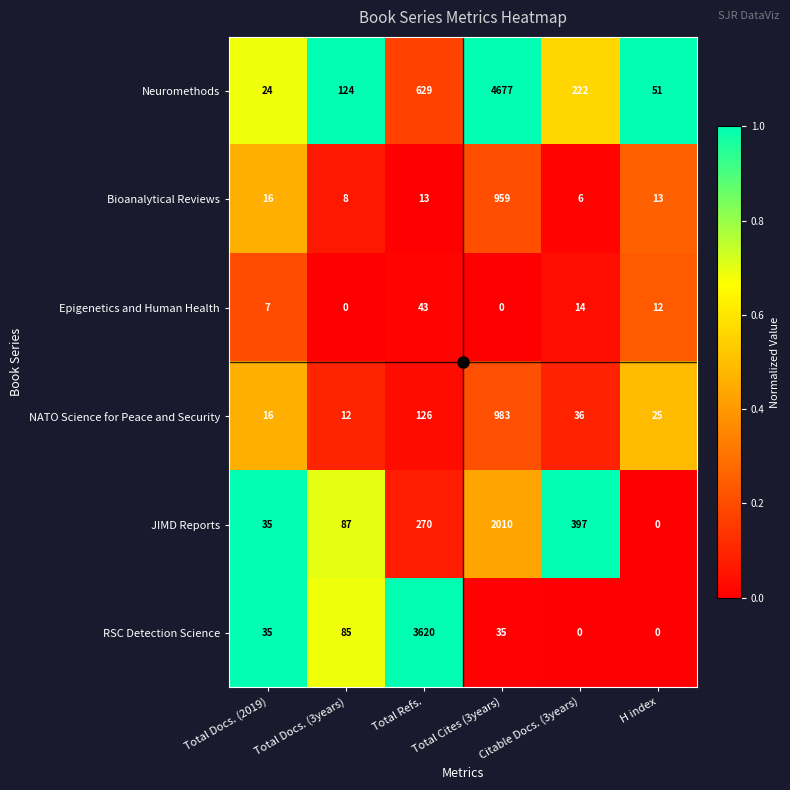

What is the total value across all series at Citable Docs. (3years)?

675